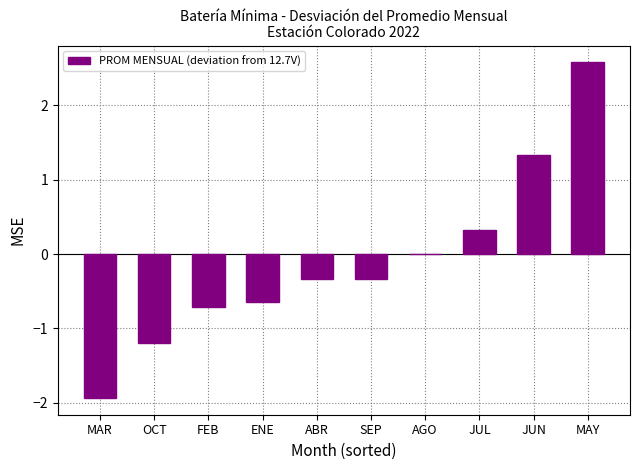

How many distinct data groups are displayed?

1